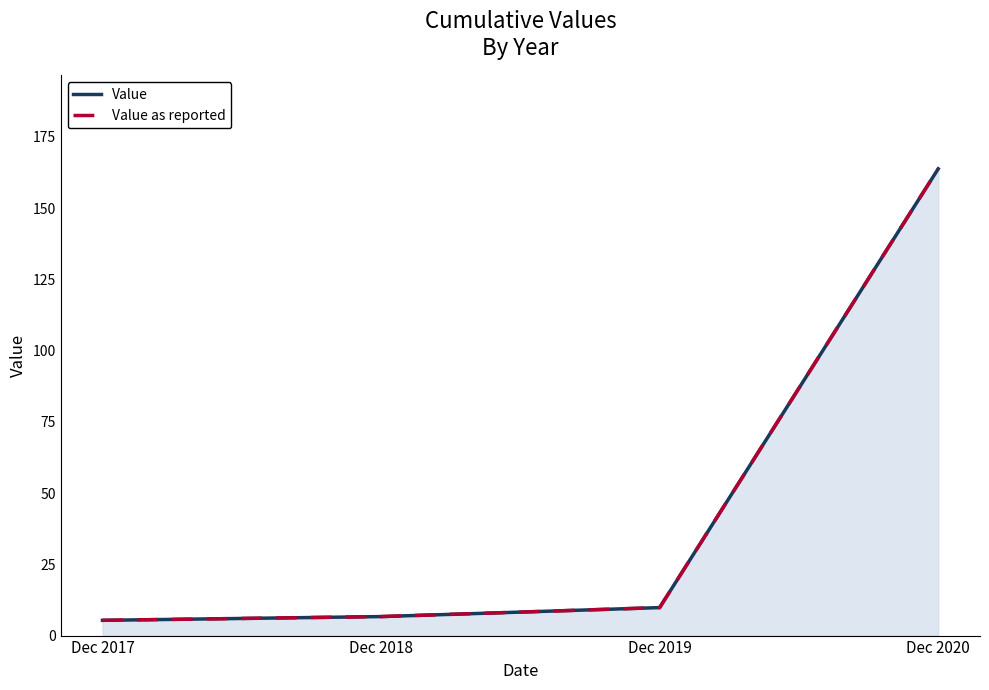

Which series has the widest spread of values?

Value